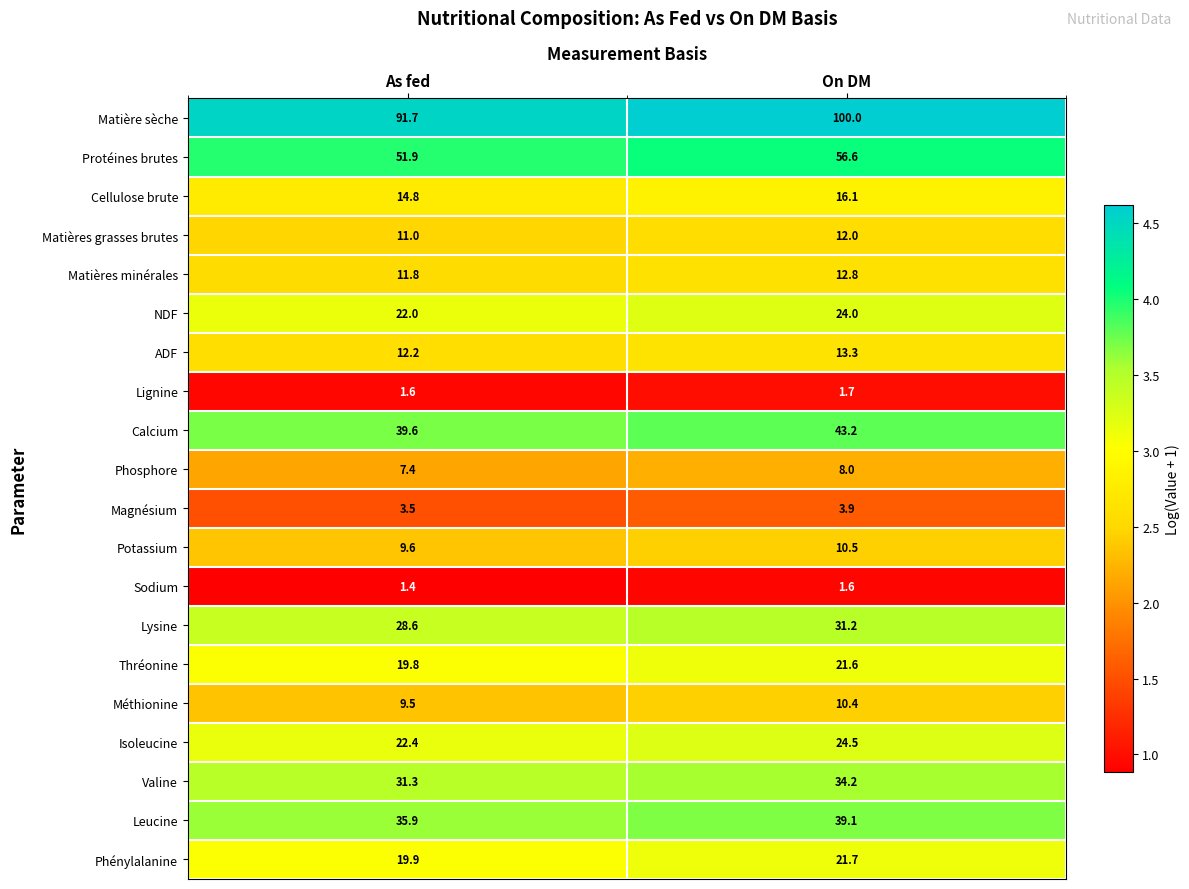

How many categories are shown in the chart?

2